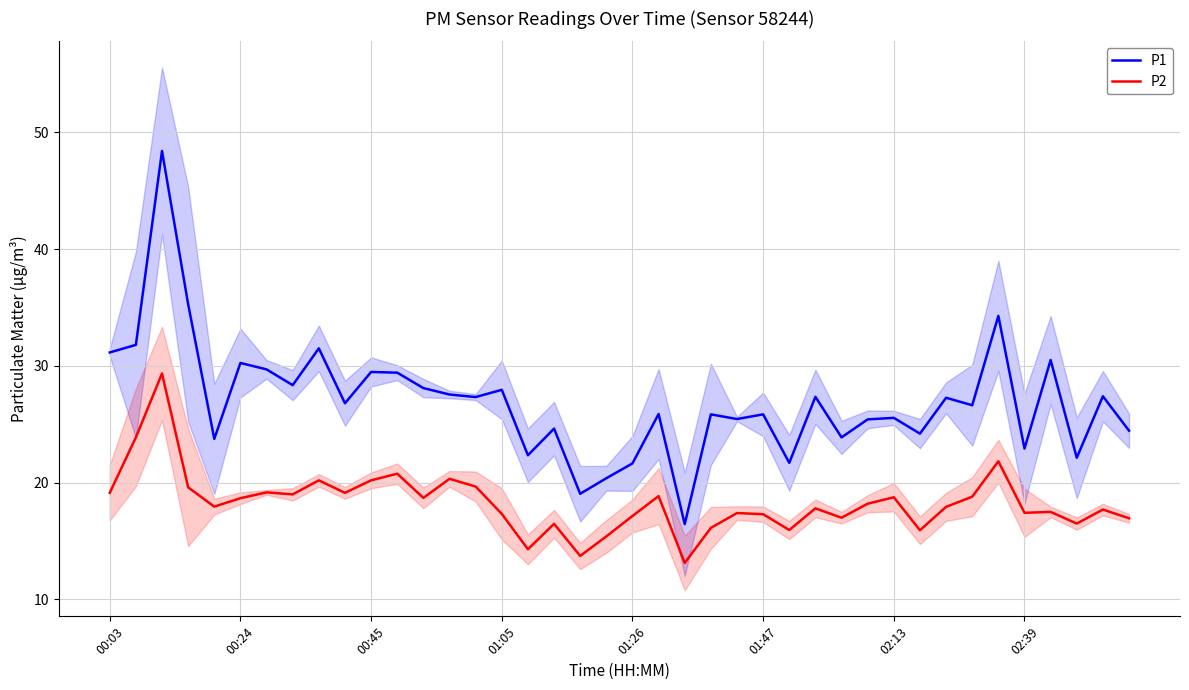

The value of P1 at 02:13 is 25.6. True or false?

True